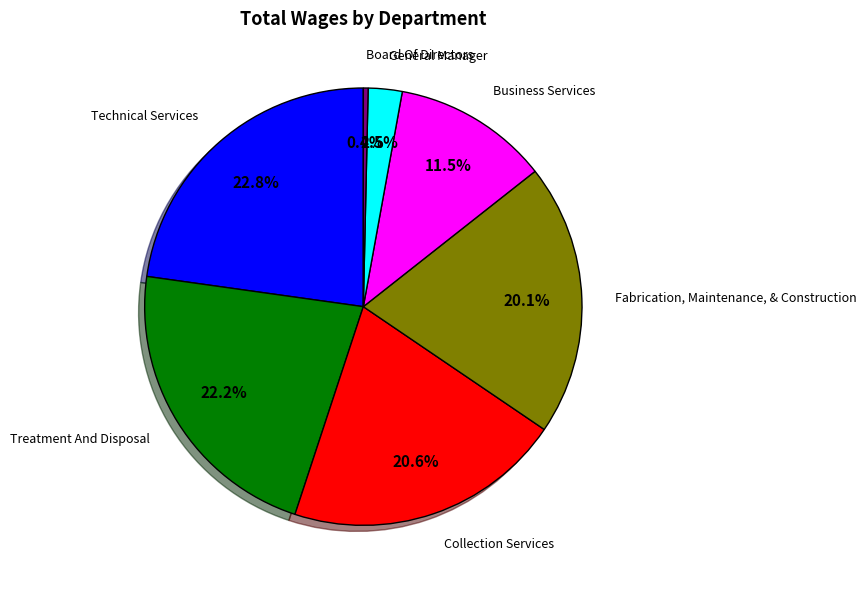

Which slice is the smallest?

Board Of Directors